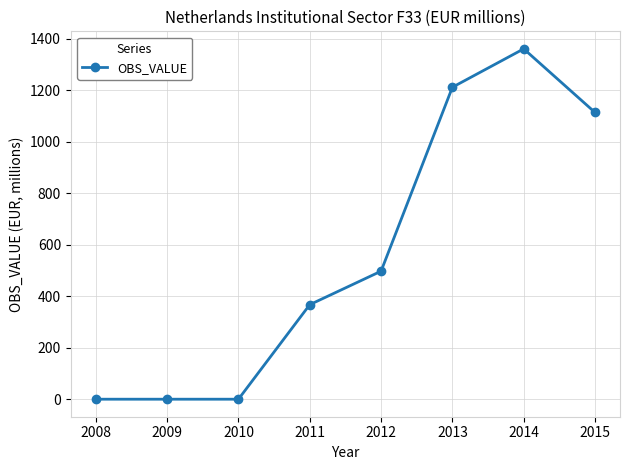

At which label is the value closest to 680?

2012